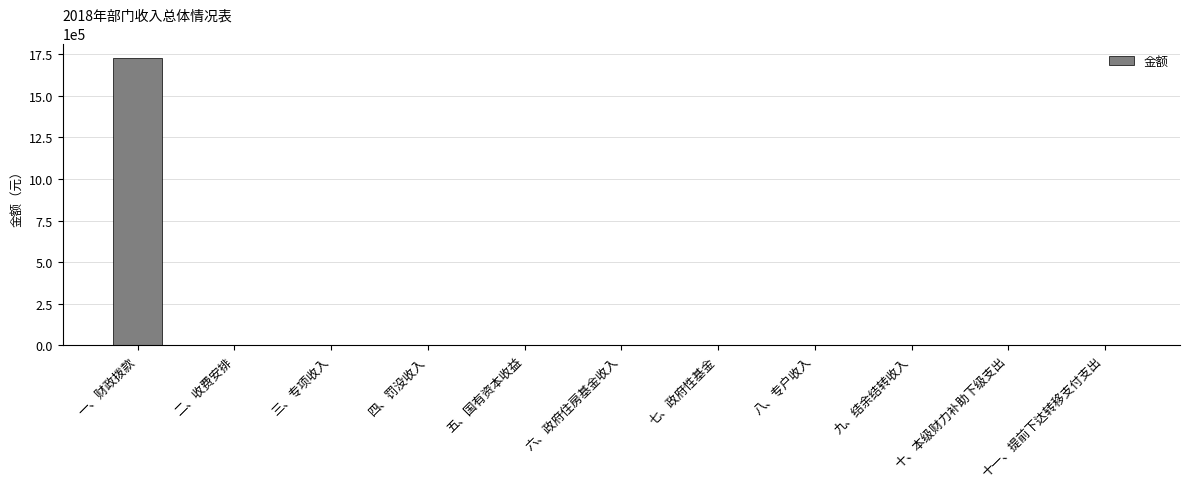

What is the greatest value displayed?

1728716.2